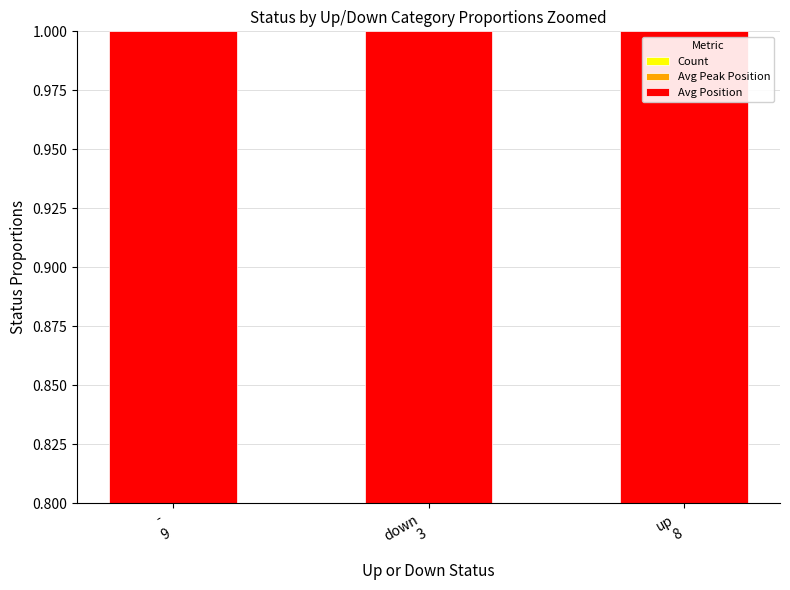

What is the sum of the Count values at -
9 and up
8?

0.8